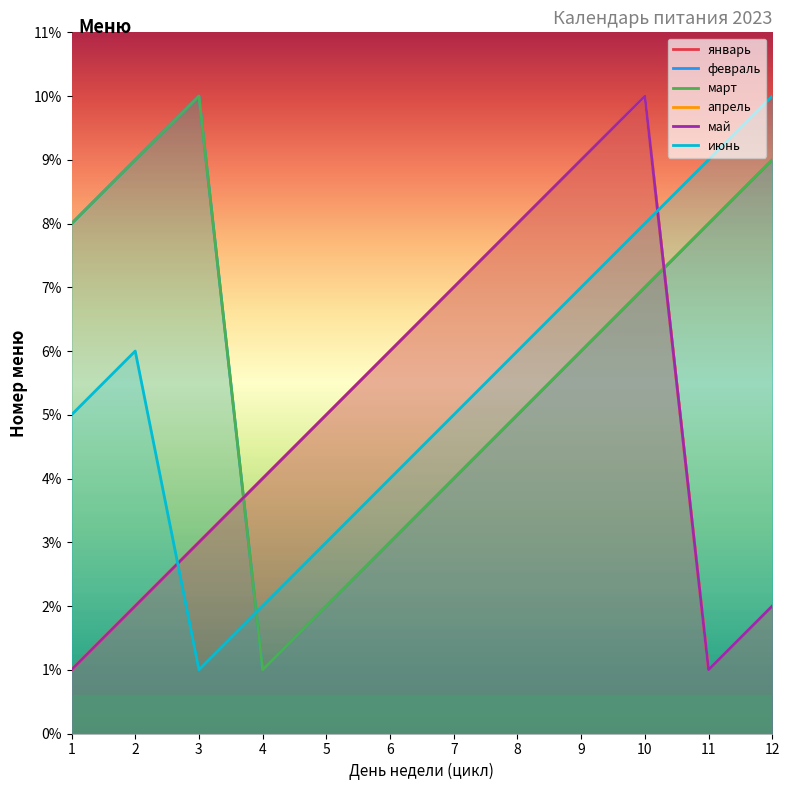

What is the smallest value displayed?

1